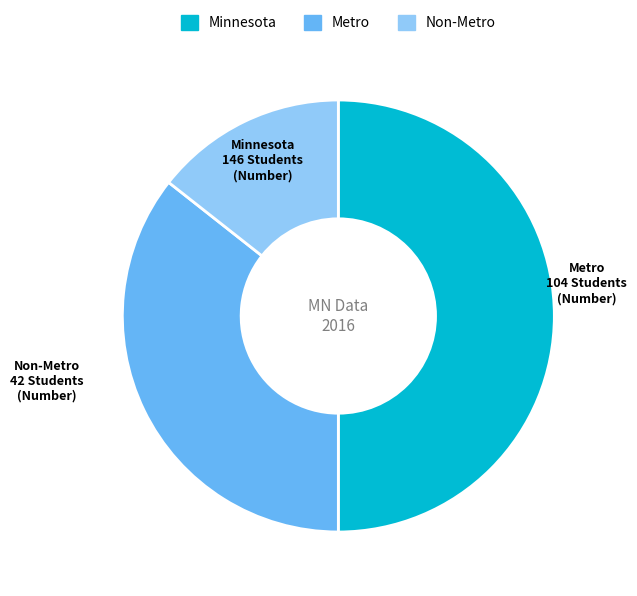

What is the ratio of the value at Metro to the value at Minnesota?

0.7